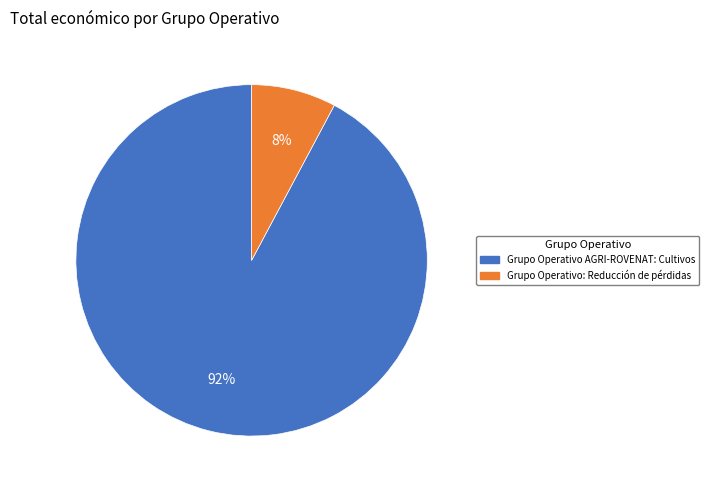

Which slice is the largest?

Grupo Operativo AGRI-ROVENAT: Cultivos